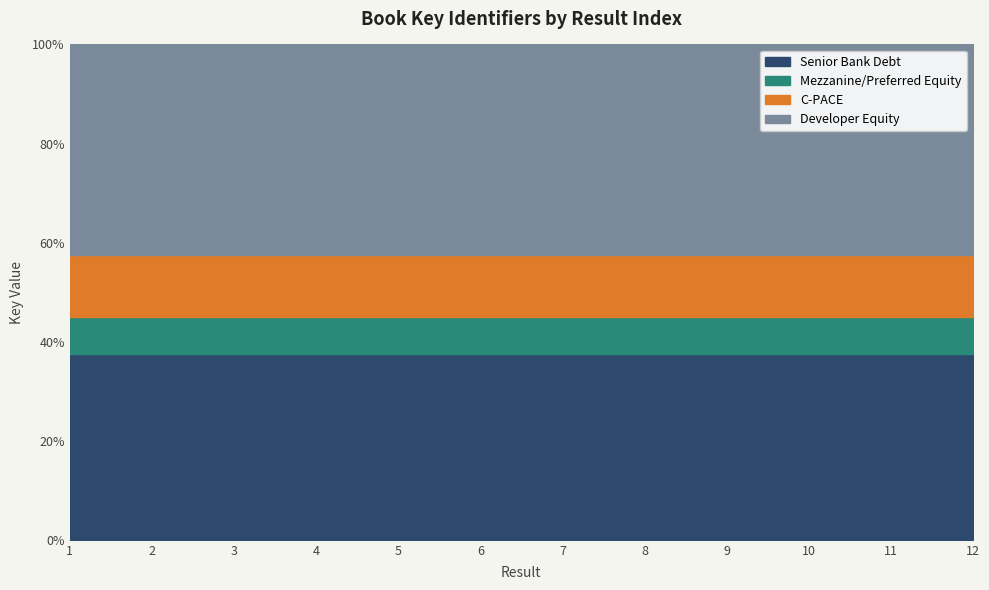

Rank the categories by value from lowest to highest.

6, 4, 5, 3, 1, 2, 9, 11, 12, 8, 10, 7